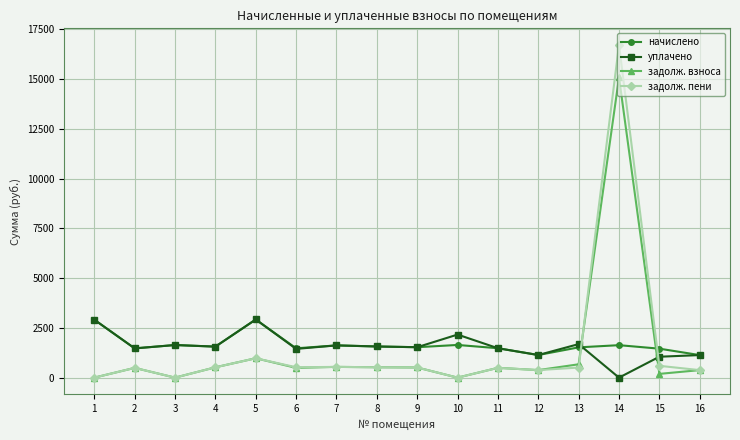

The value of задолж. взноса at 1 is -7265.2. True or false?

False